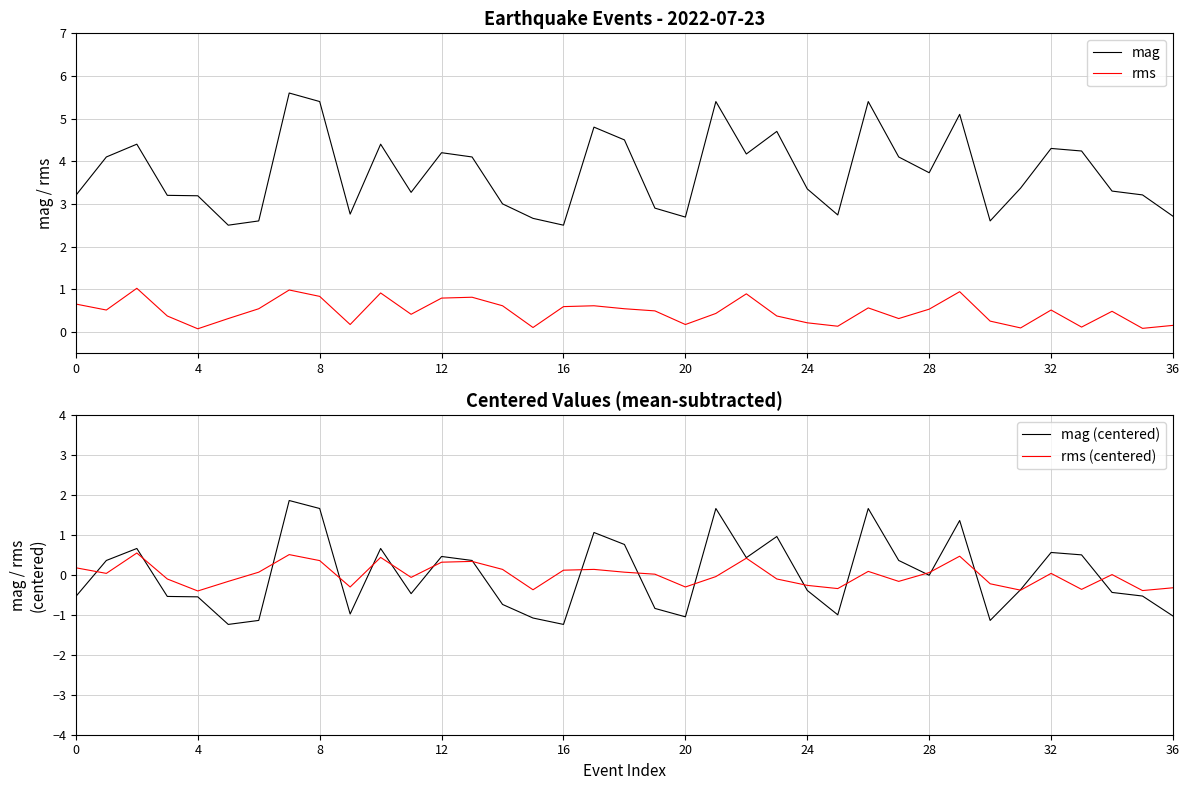

What is the minimum value for mag?

2.5